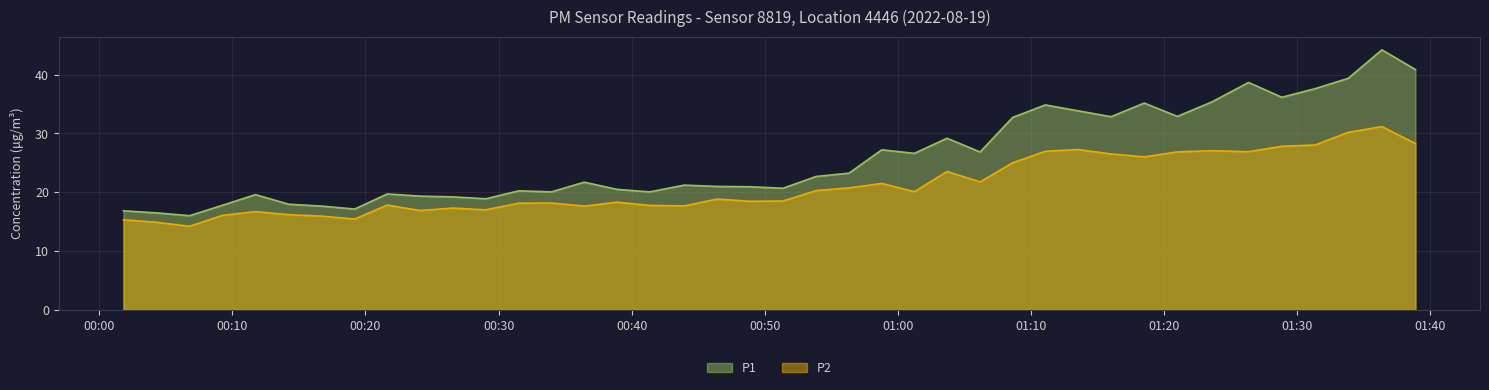

What is the difference between the maximum and minimum values in the P1 series?

28.2